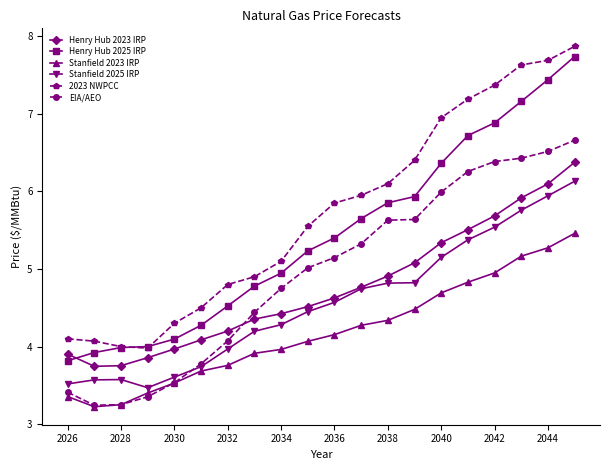

True or false: 2023 NWPCC and Henry Hub 2023 IRP intersect in this chart.

False